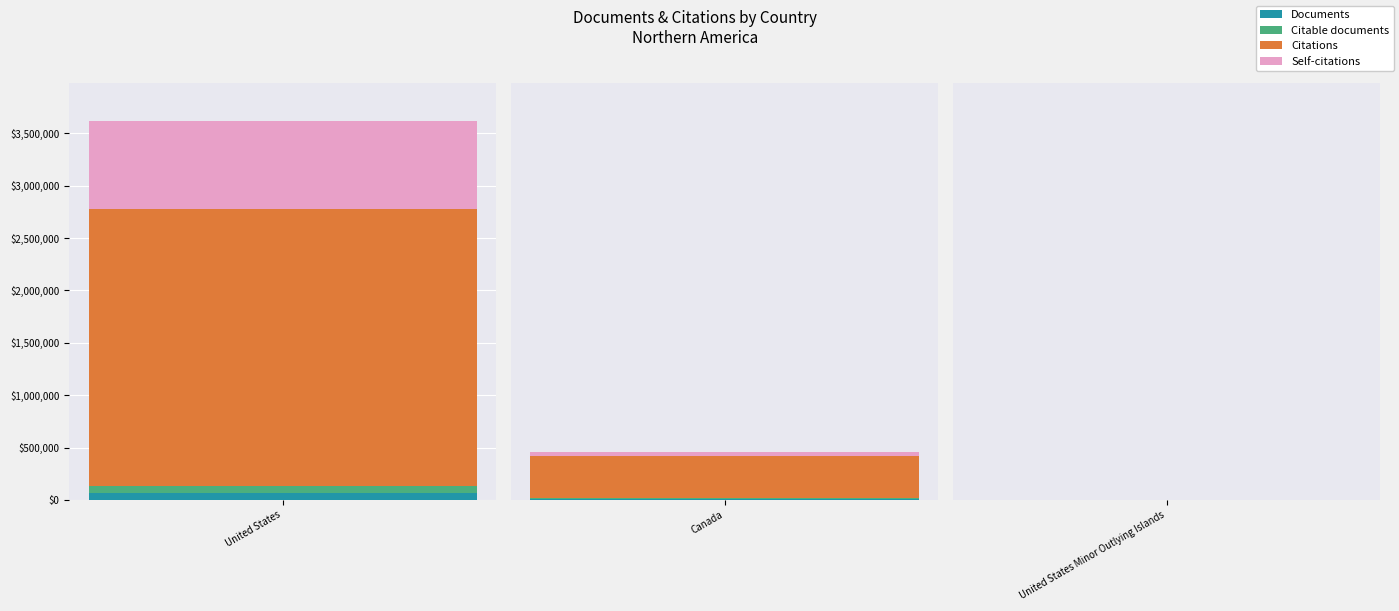

What is the label of the 1st bar from the right?

United States Minor Outlying Islands